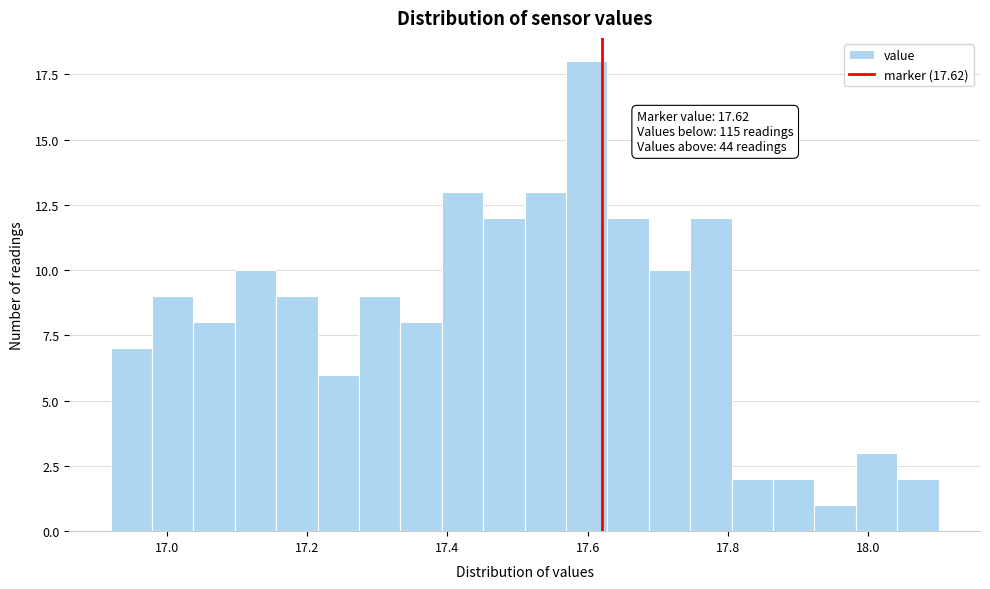

Around what value on the x-axis is the tallest bar? Give the approximate position of its centre, as read against the axis.

17.60